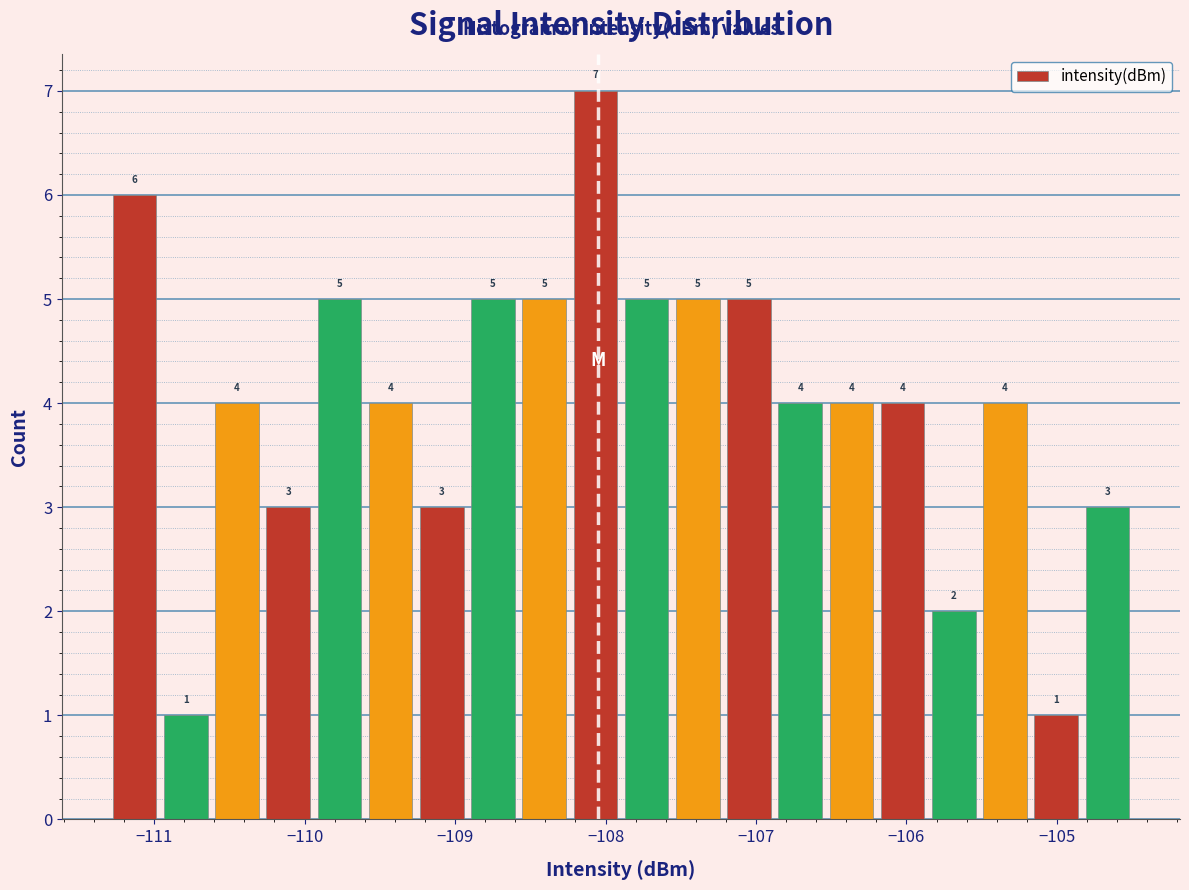

Around what value on the x-axis is the tallest bar? Give the approximate position of its centre, as read against the axis.

-108.1